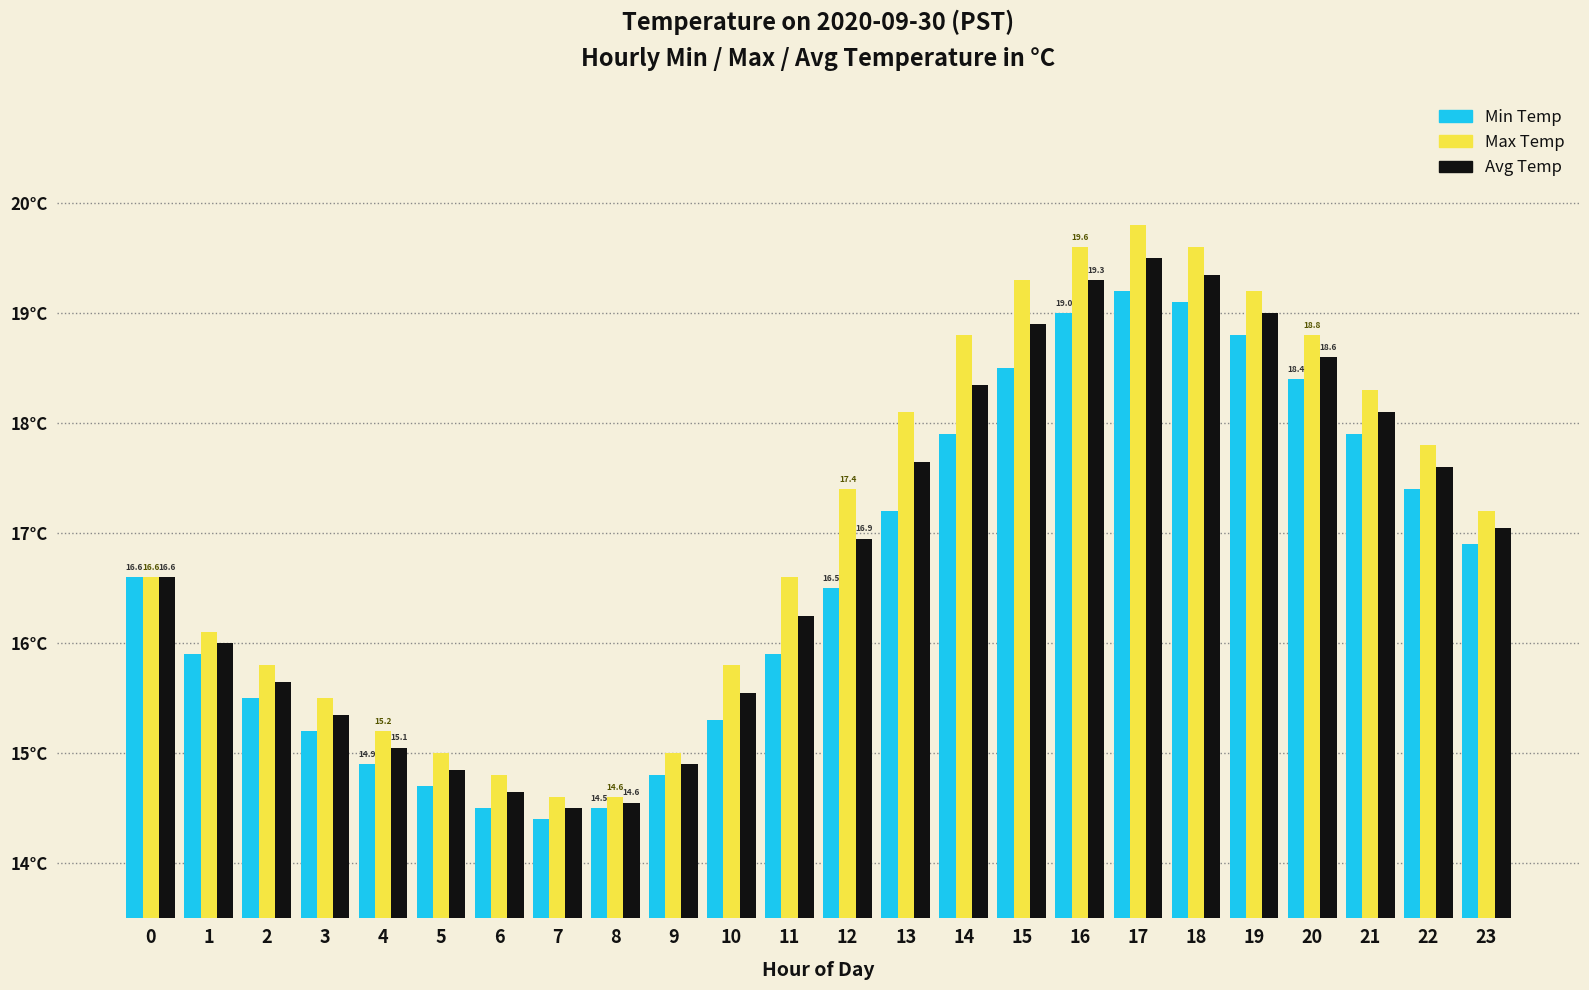

List the series in order of their overall mean, lowest first.

Min Temp, Avg Temp, Max Temp